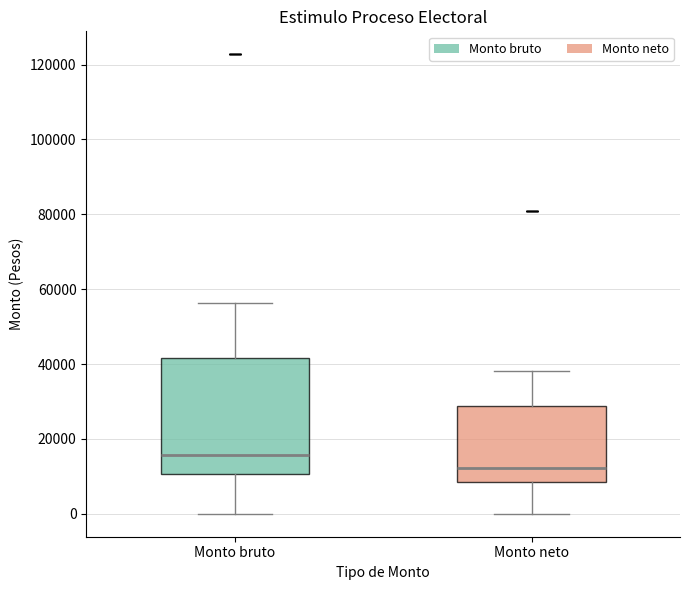

Which box is the tallest, from its lower edge to its upper edge?

Monto bruto